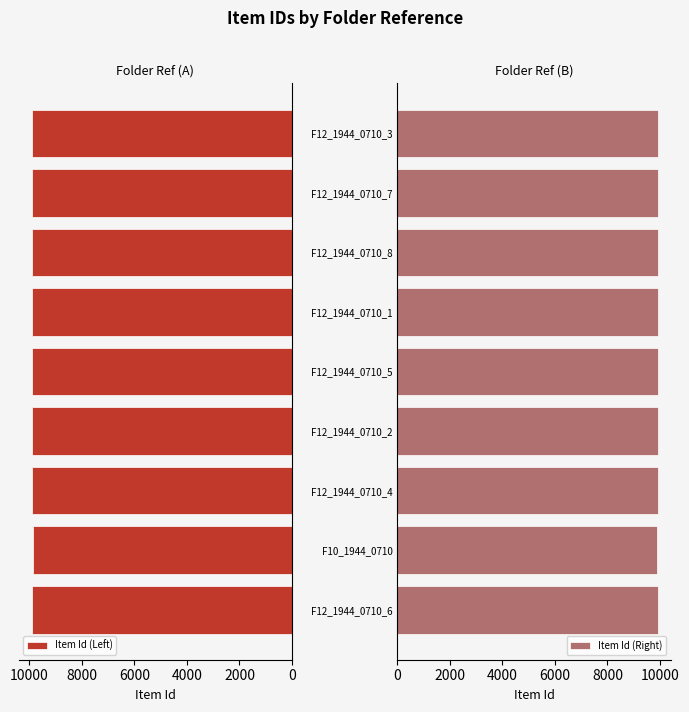

What is the sum of the Item Id (Right) values at F12_1944_0710_5 and F12_1944_0710_1?

19824